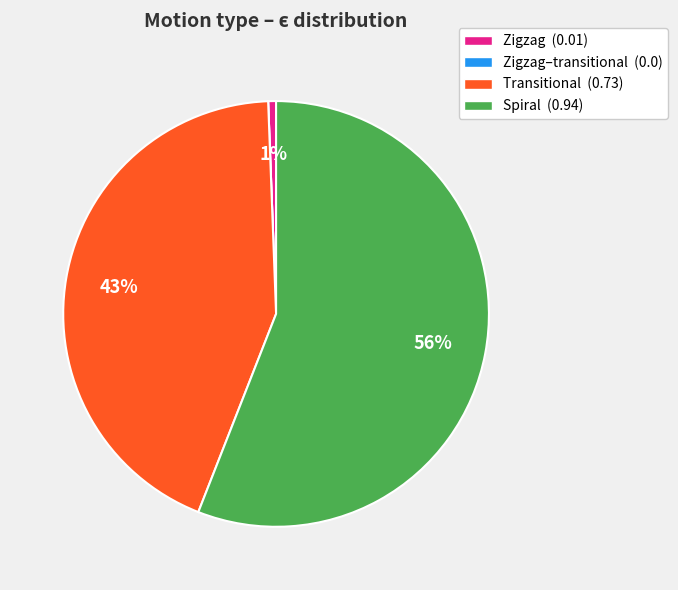

True or false: Spiral (0.94) accounts for 56% of the total.

True